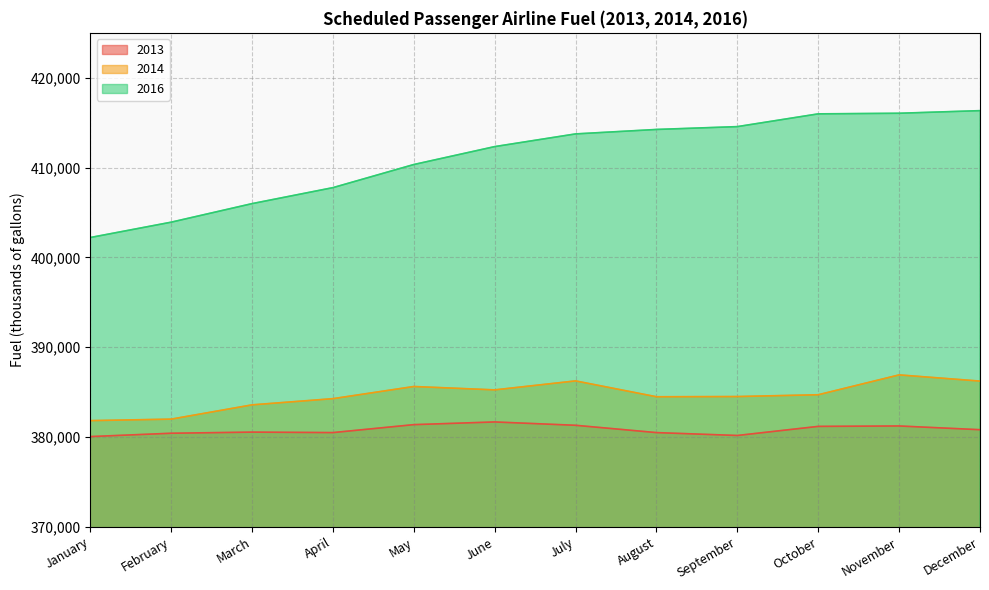

True or false: 2016 and 2013 cross at least once.

False